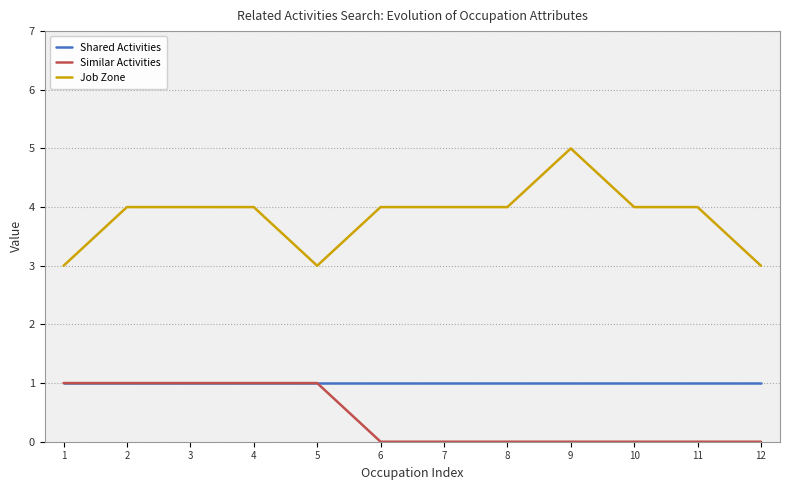

True or false: Shared Activities has a value of 1 at 9.

True